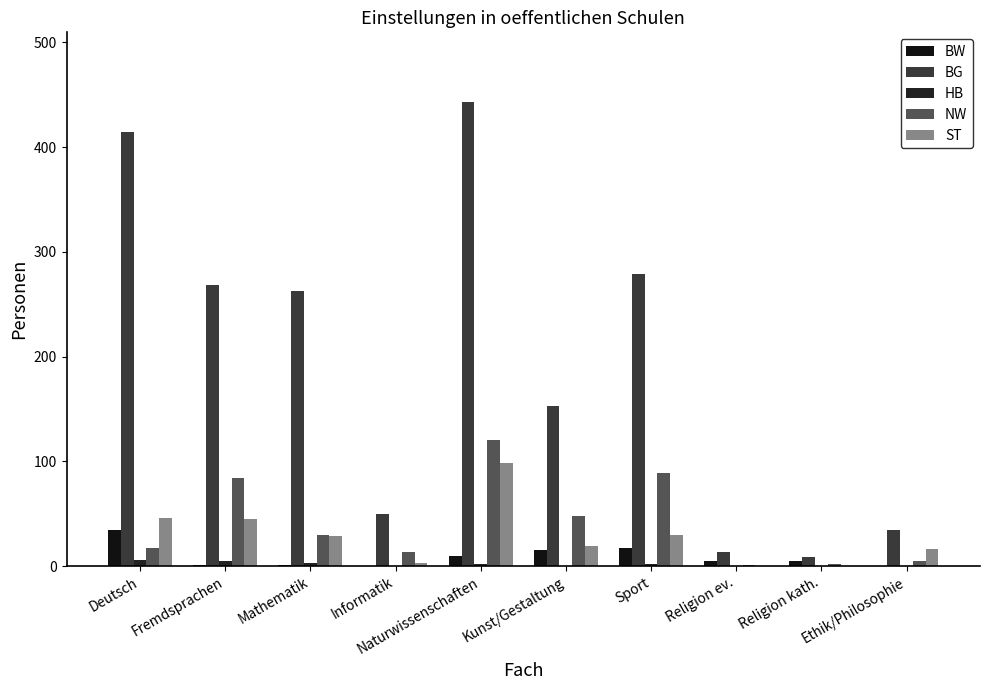

What is the sum of all BW values?

88.0